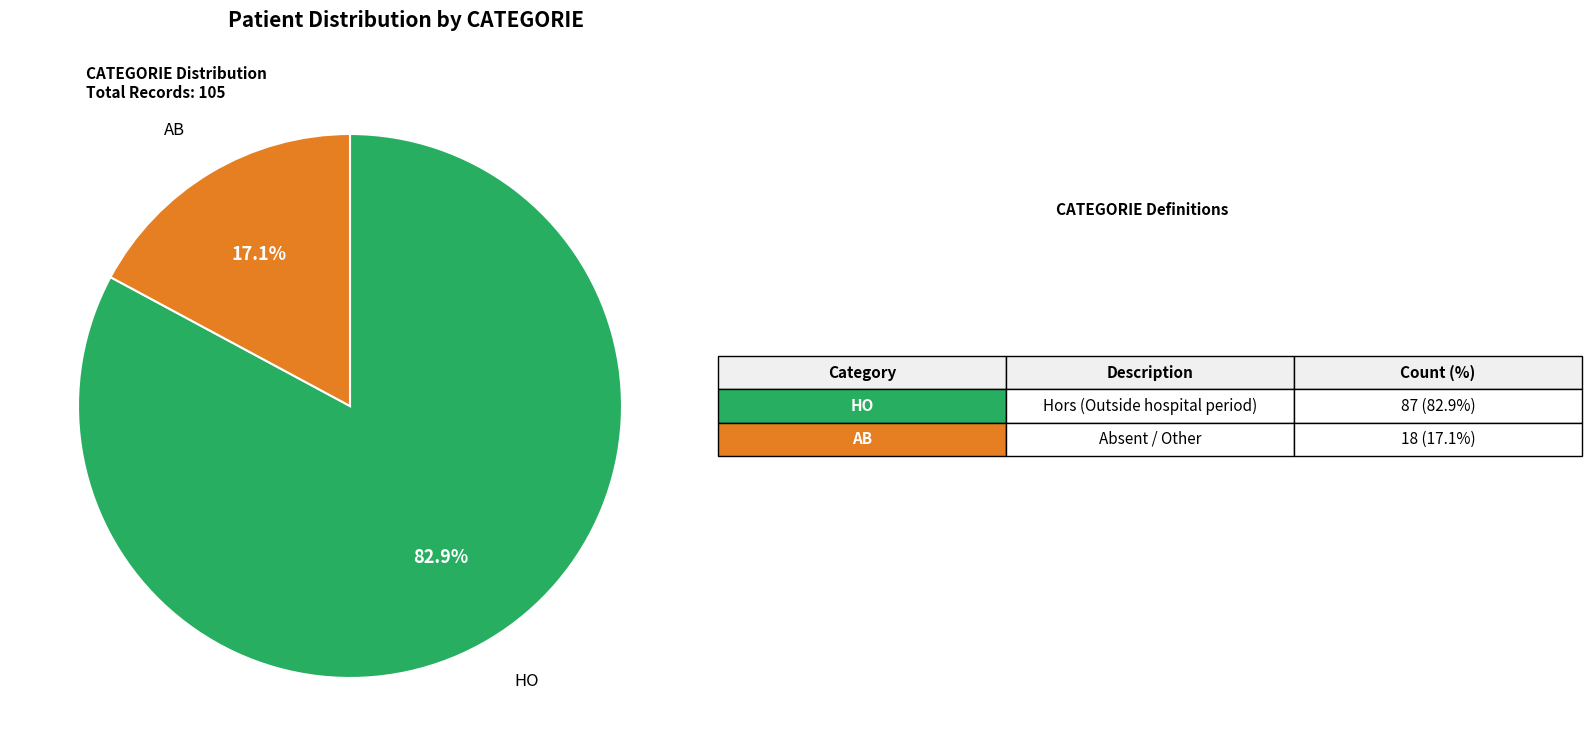

Which slice represents more than half of the pie?

HO